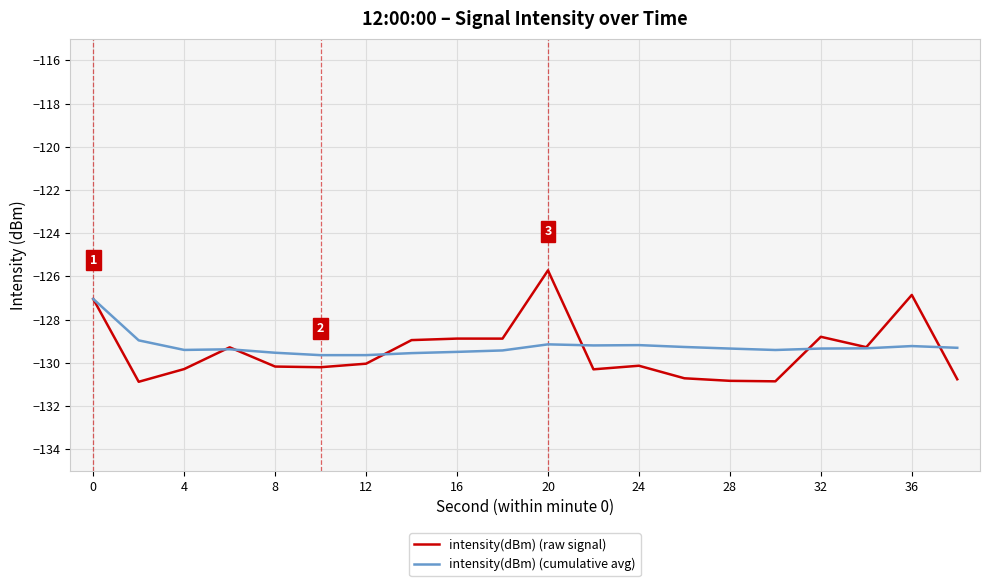

Which series has the largest range (max minus min)?

intensity(dBm) (raw signal)